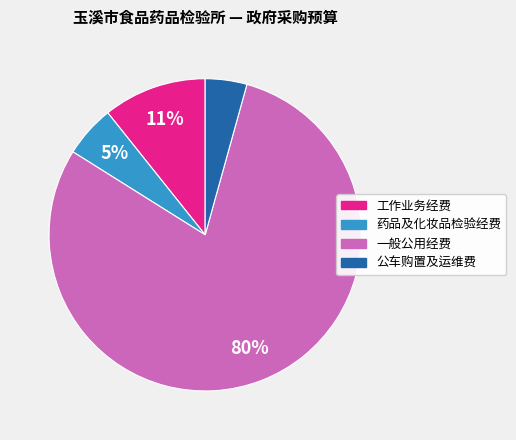

Which slice is the smallest?

公车购置及运维费